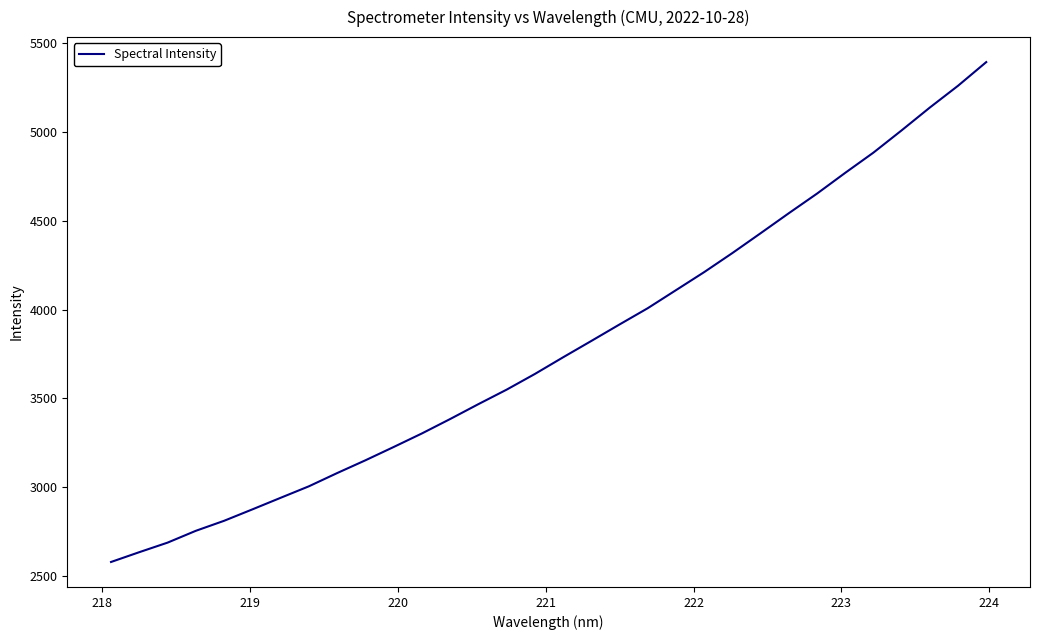

What is the difference between the maximum and minimum values?

2815.9